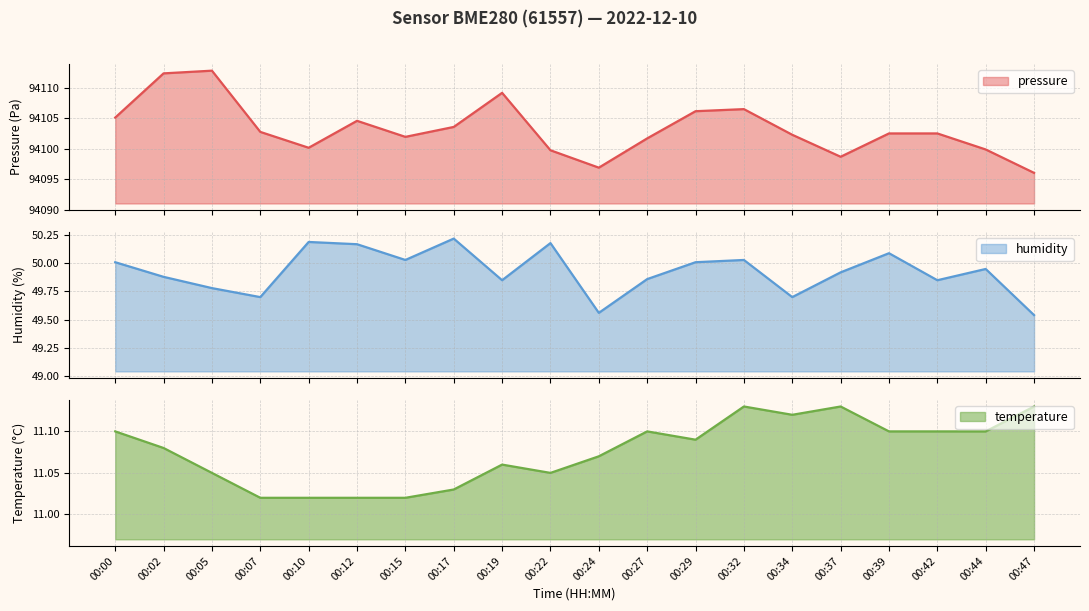

What is the approximate value of temperature at 00:37?

11.1